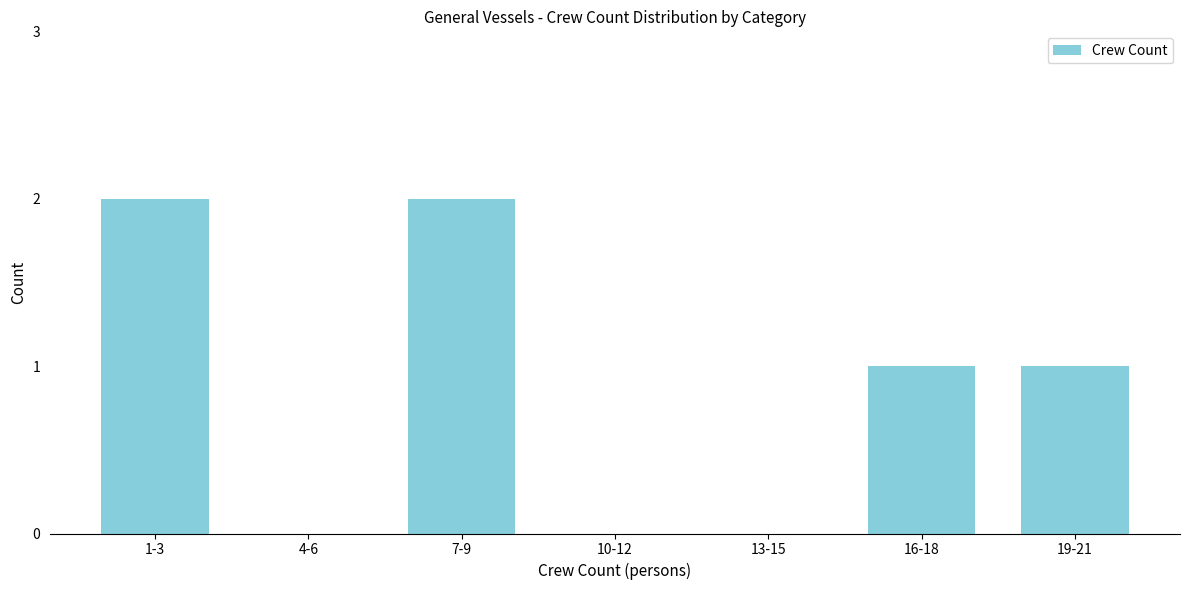

Reading left to right, transcribe all the data shown in this chart.

1-3=2	4-6=0	7-9=2	10-12=0	13-15=0	16-18=1	19-21=1